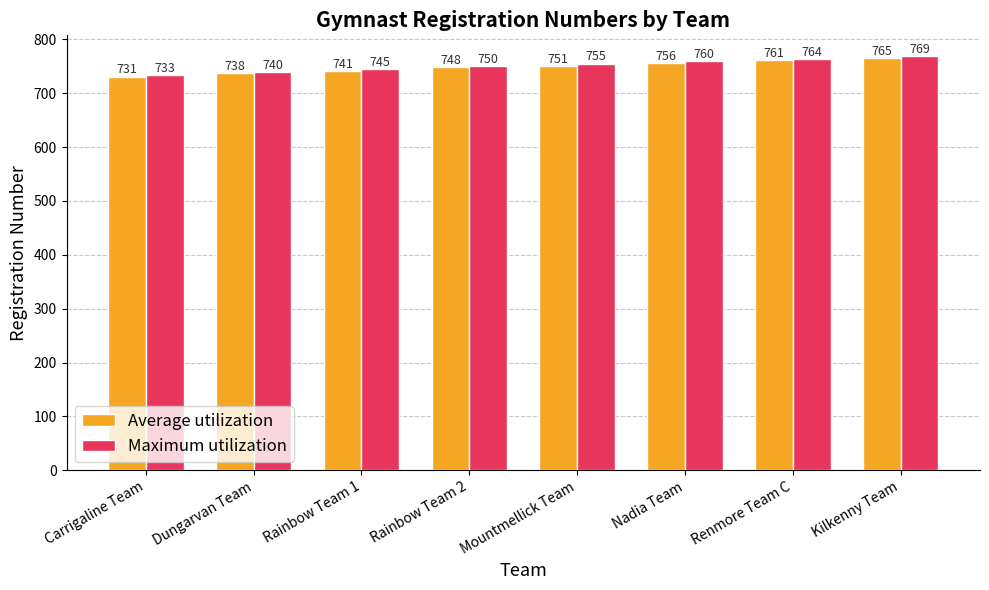

What is the minimum value shown in the chart?

731